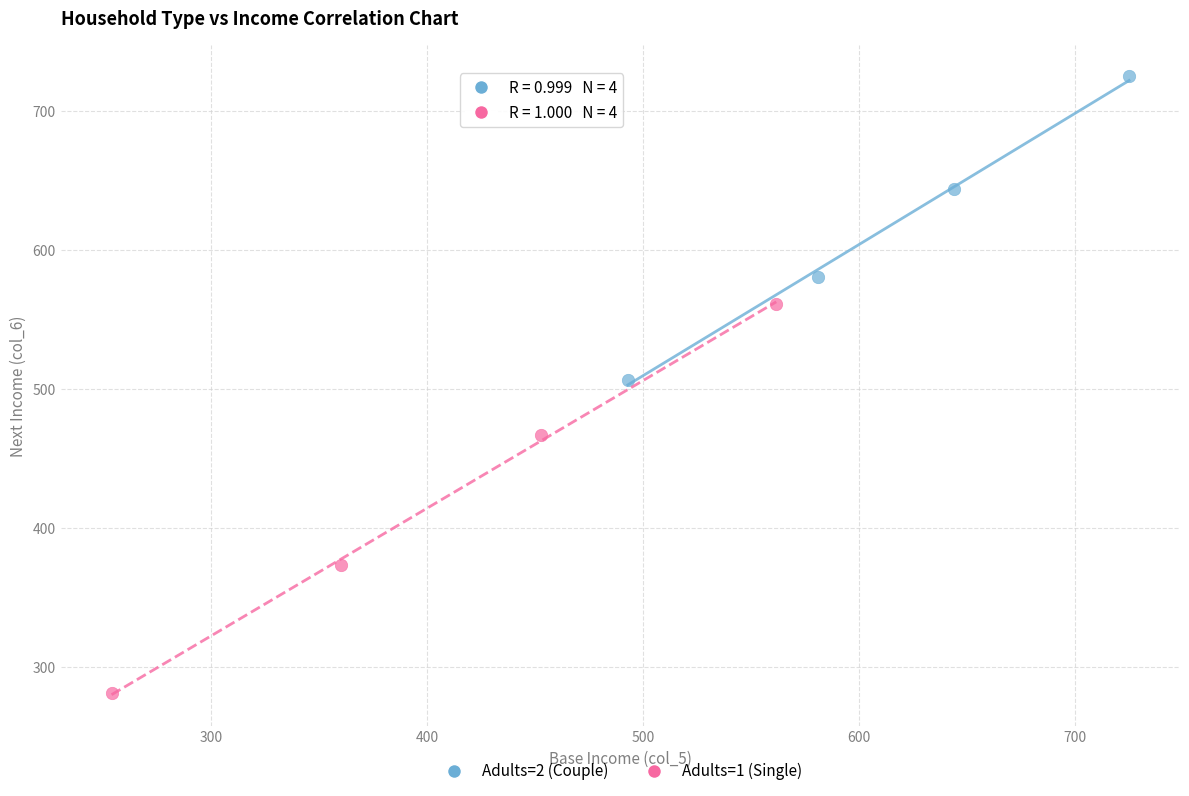

Which series has the largest Y range (max minus min)?

Adults=1 (Single)